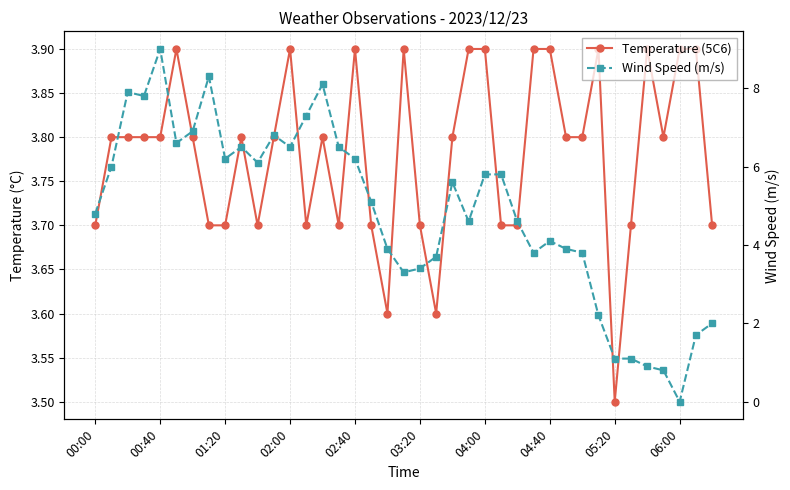

How many interior local valleys does the Wind Speed (m/s) series have?

9